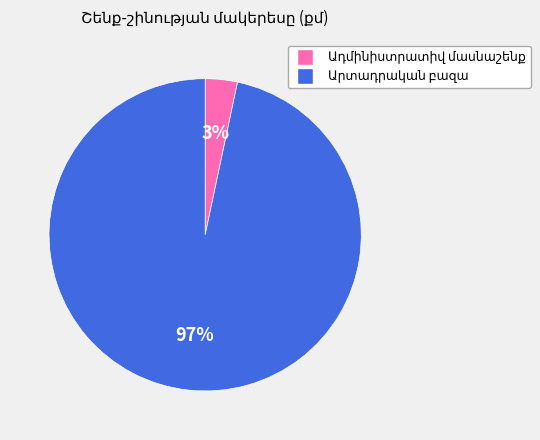

Does any single category account for the majority?

Yes